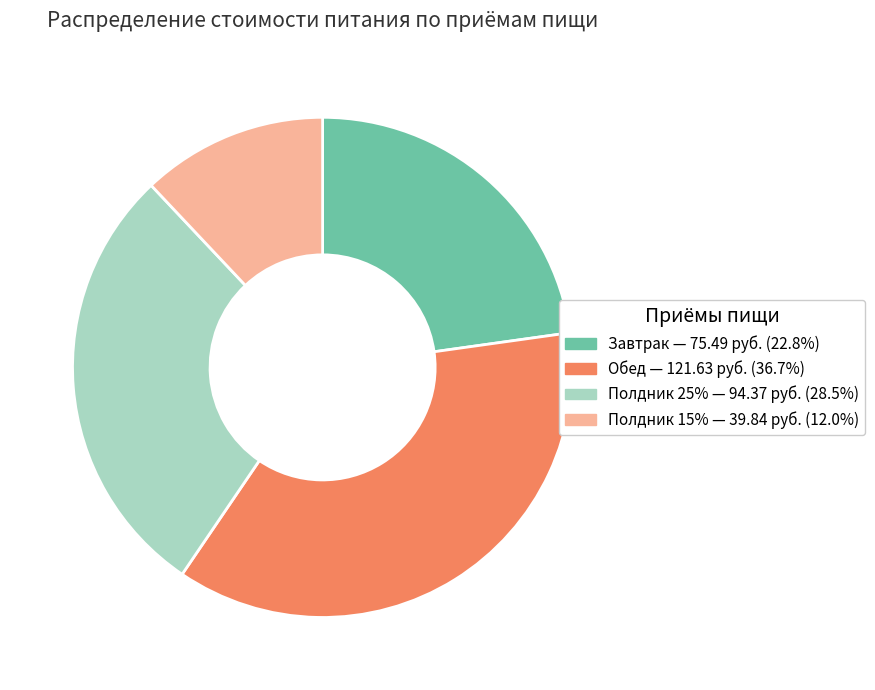

Does Полдник 25% — 94.37 руб. (28.5%) account for over 50% of the chart?

No